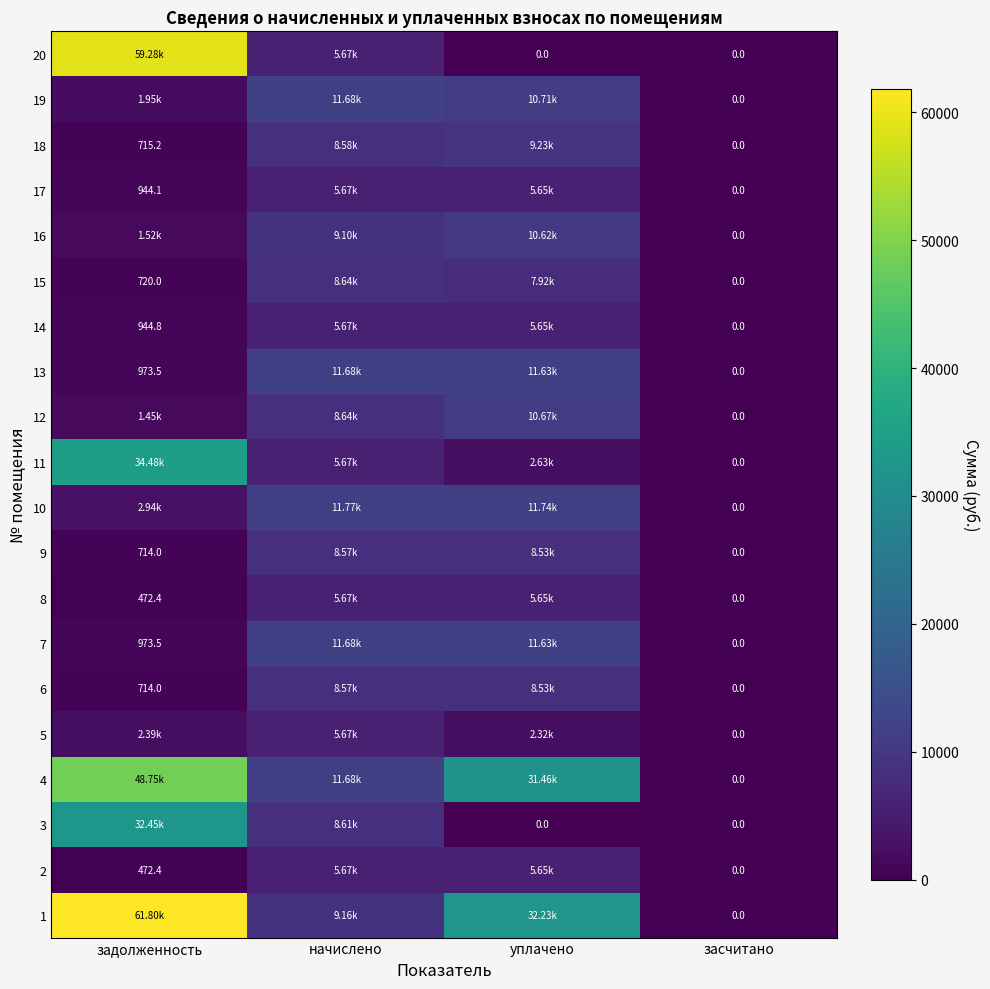

What is the sum of the 2 values at засчитано and уплачено?

5645.3